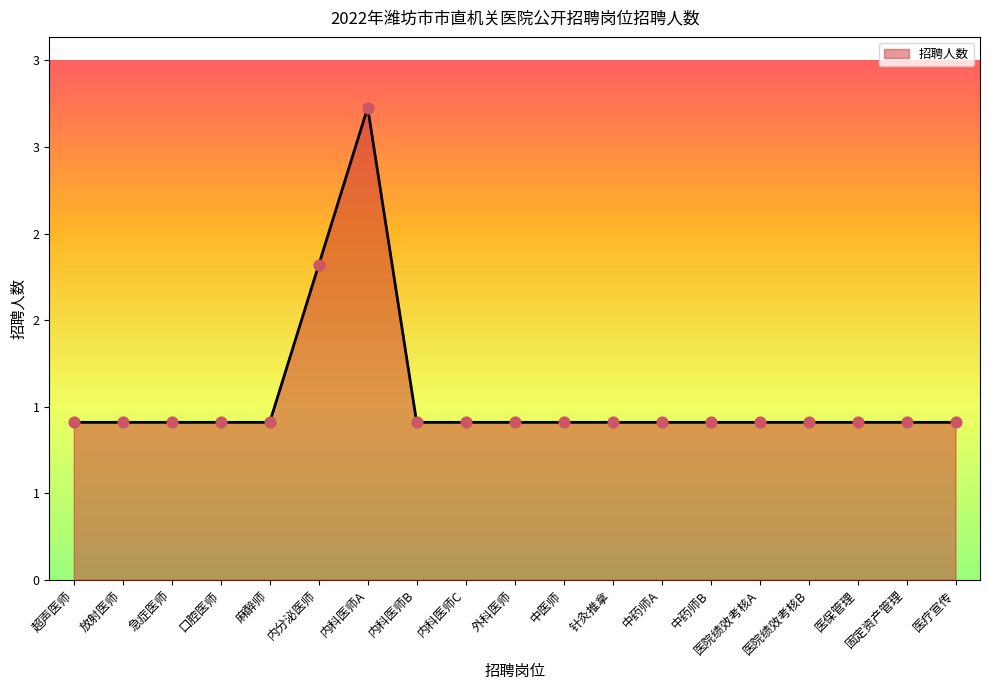

Which has a higher value, 超声医师 or 中药师A?

超声医师